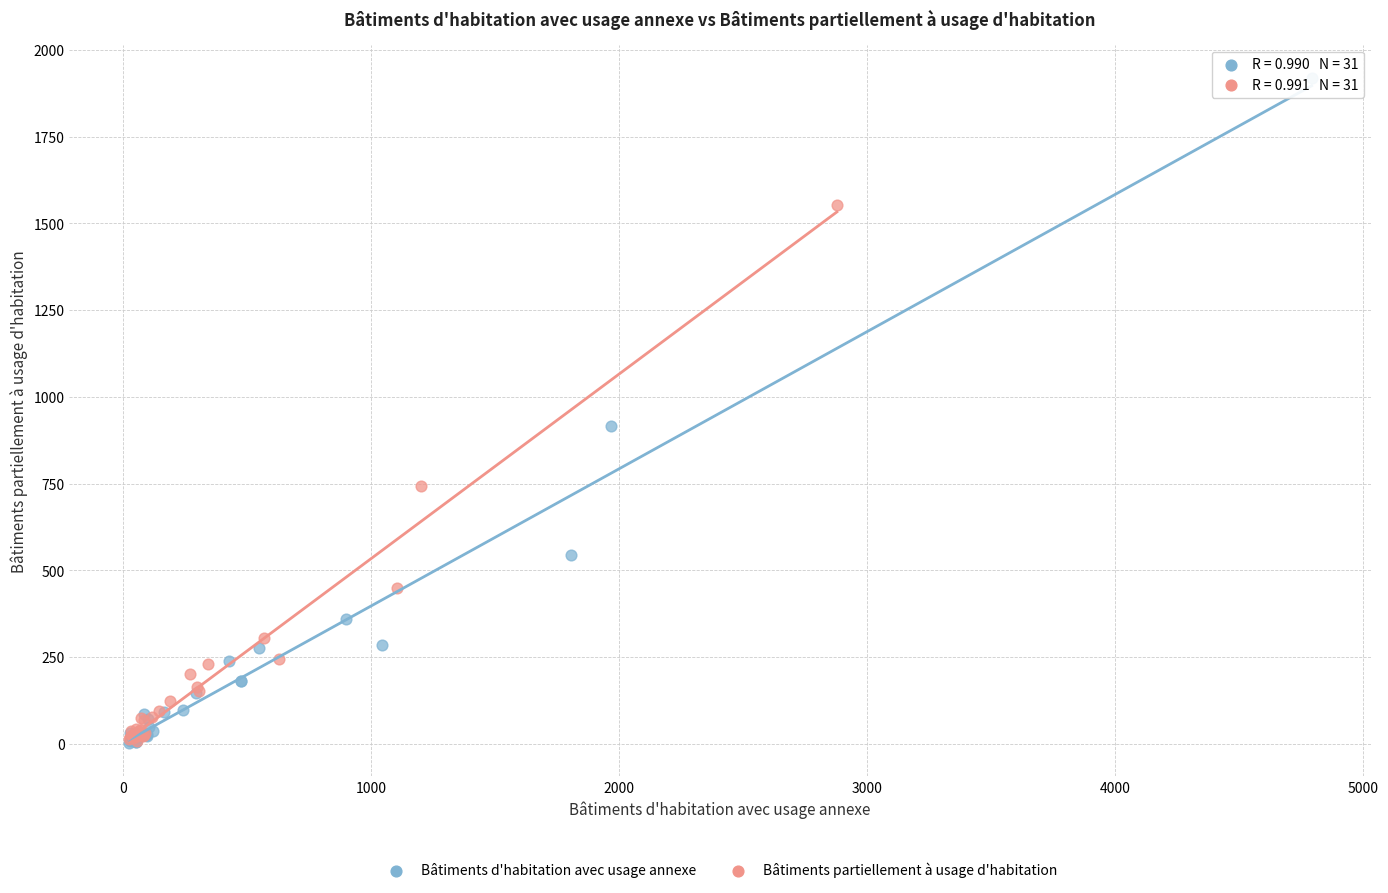

Which series contains the highest Y value?

Bâtiments d'habitation avec usage annexe